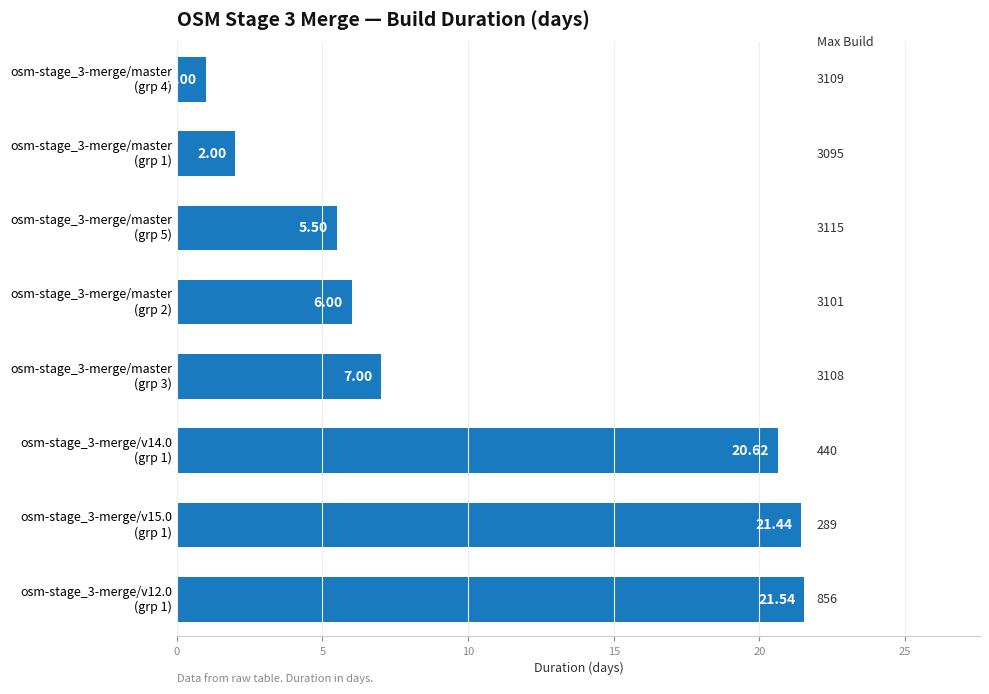

Which label corresponds to the smallest value in the chart?

osm-stage_3-merge/master
(grp 4)